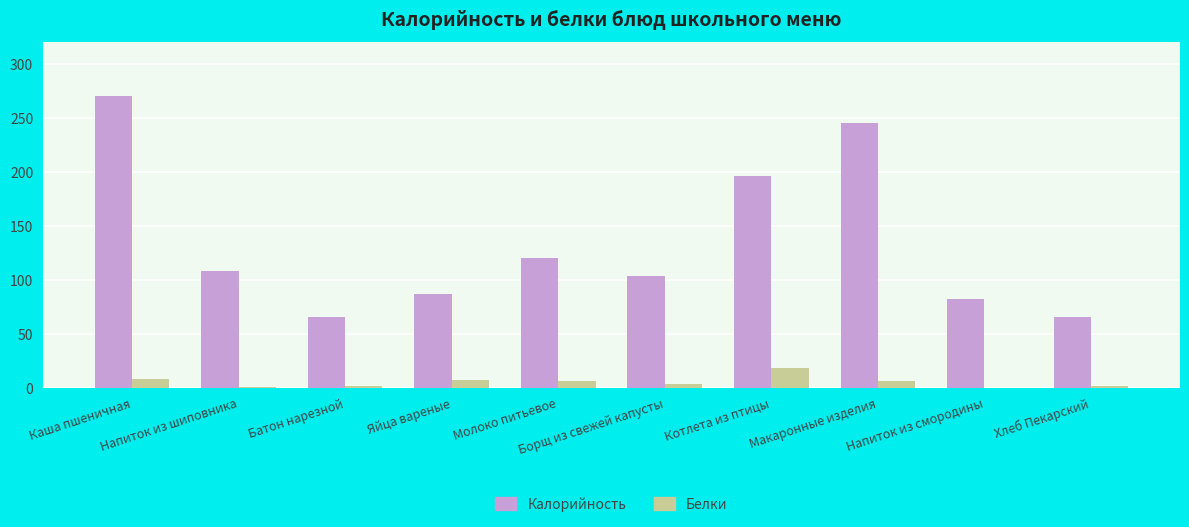

Which series has the largest total across all categories?

Калорийность